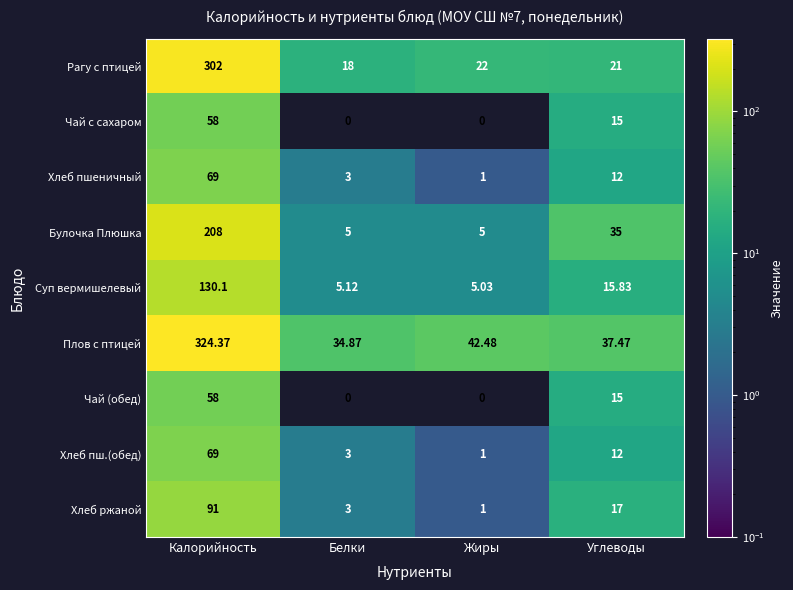

Where is Хлеб пшеничный nearest to the value 35?

Углеводы